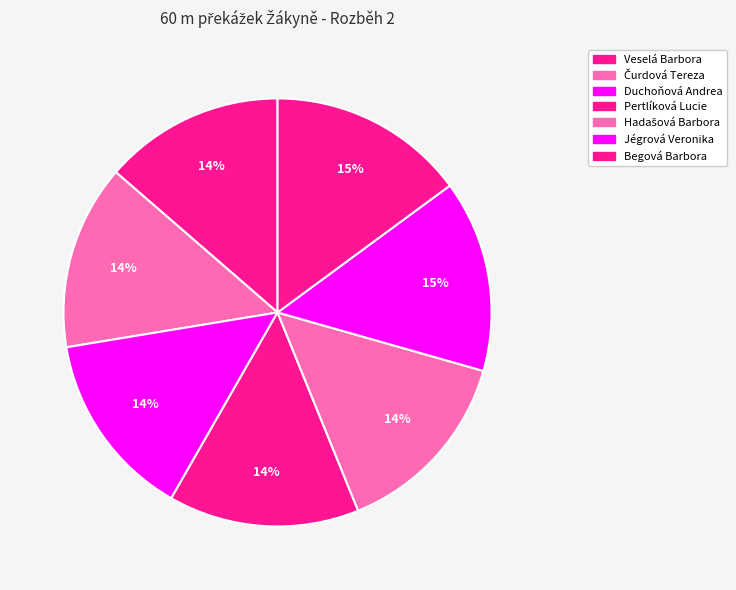

Combined, do Duchoňová Andrea and Veselá Barbora account for over 50%?

No